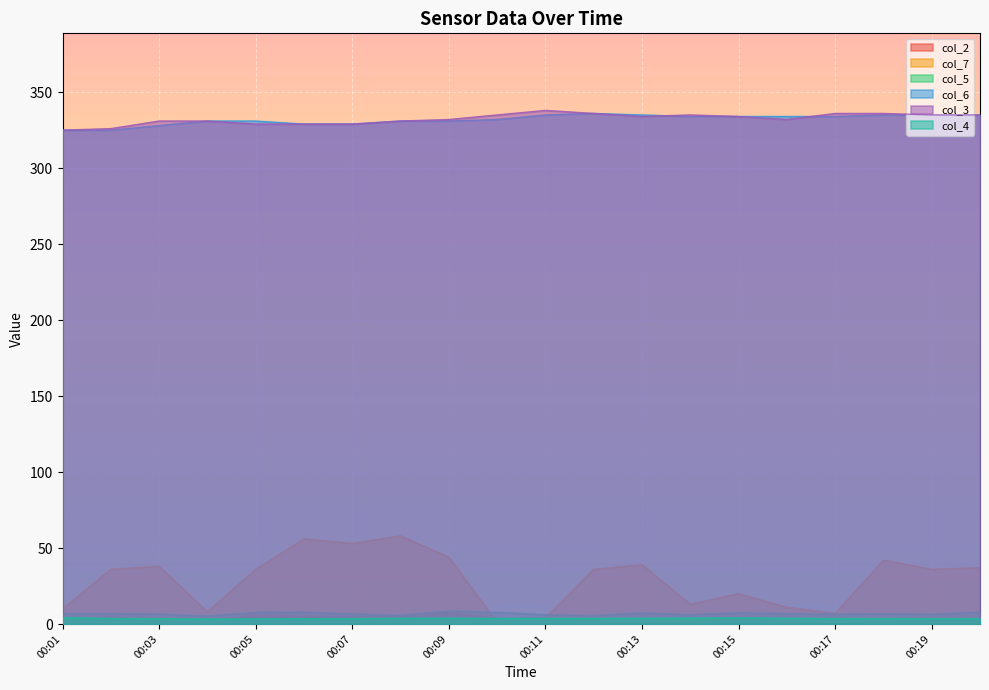

Where is the first local maximum for col_4?

00:15